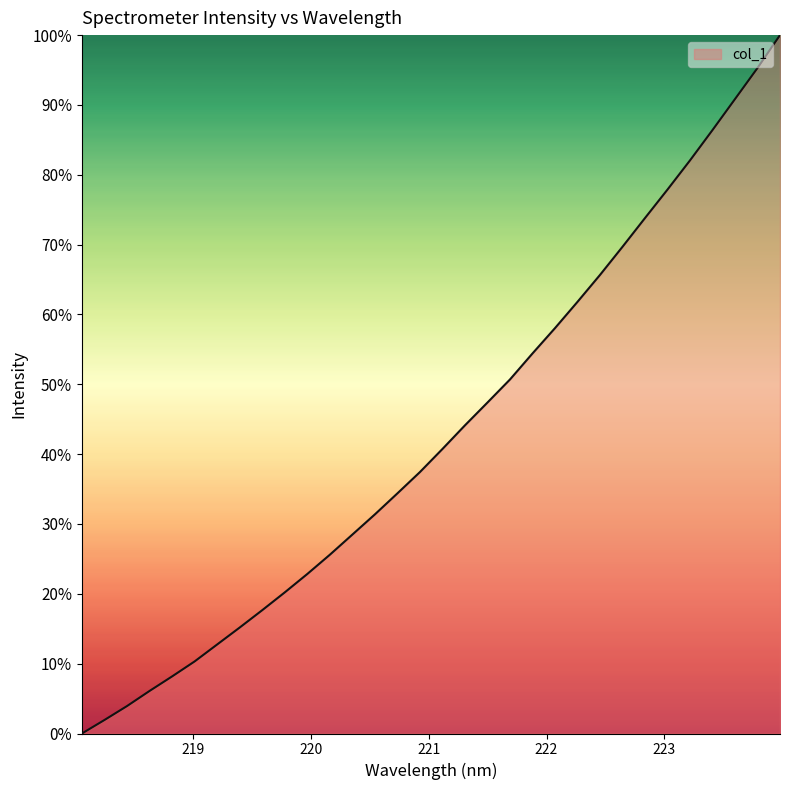

How many lines are shown in the chart?

1